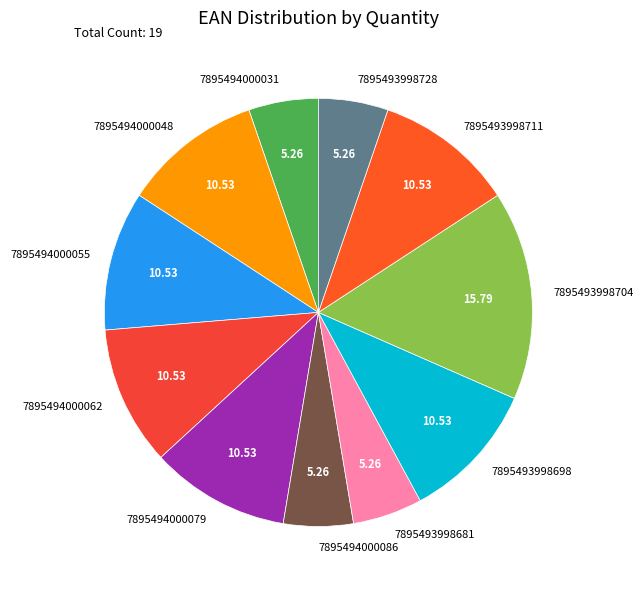

Do 7895493998698 and 7895493998728 together represent more than half of the pie?

No